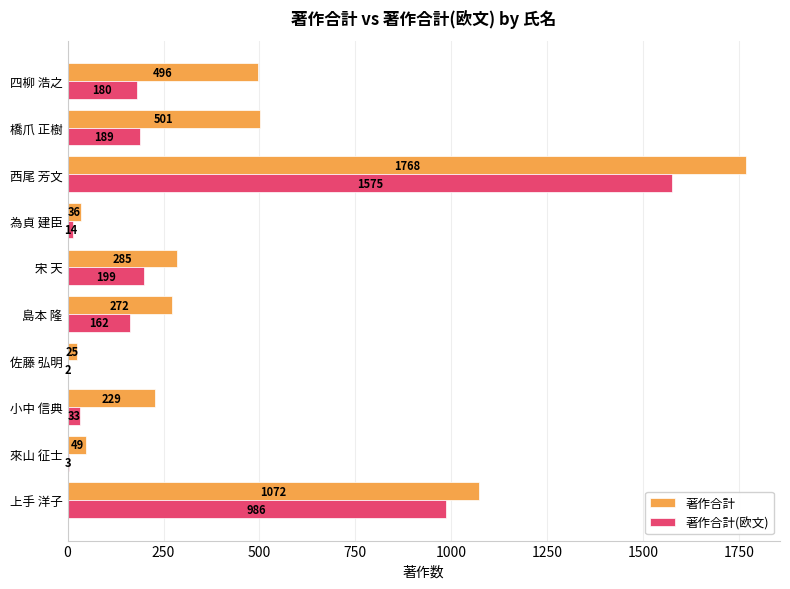

What is the sum of all 著作合計(欧文) values?

3343